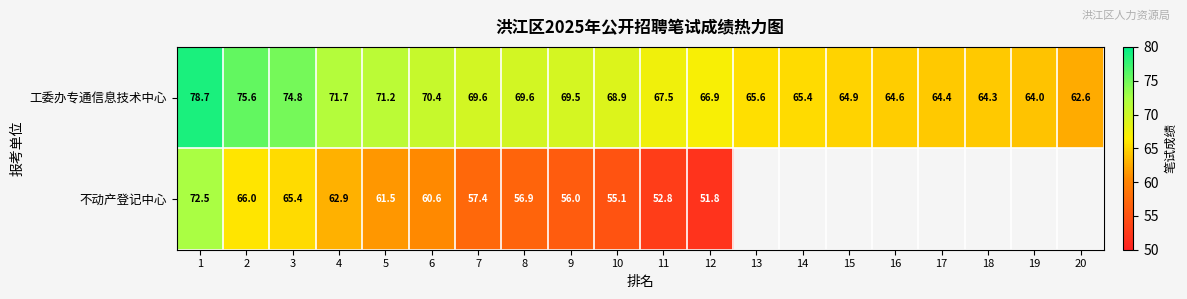

Count the number of categories in the chart.

20